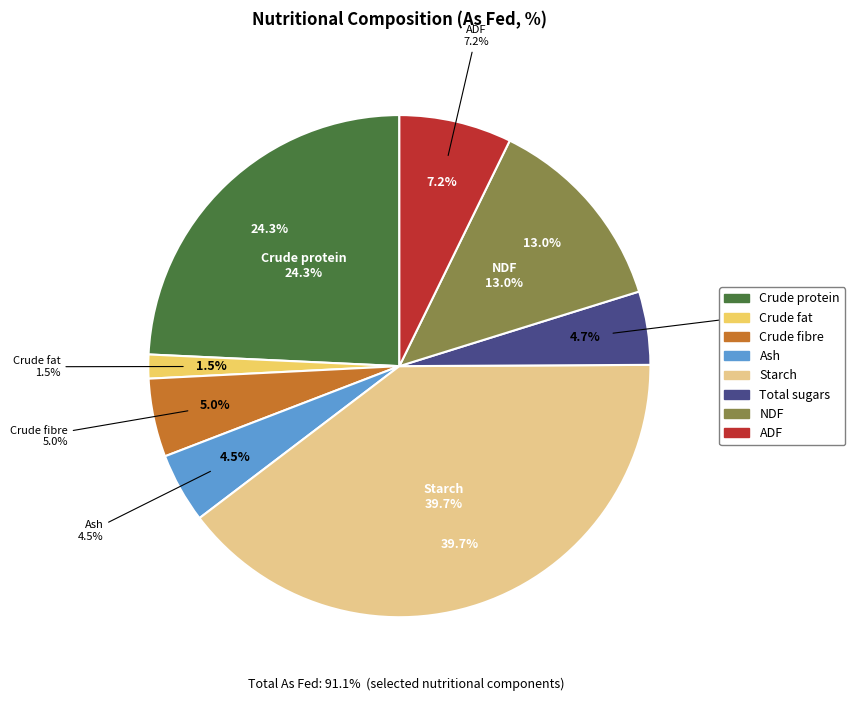

To the nearest percent, what is the difference between the Starch and Crude fat slice percentages?

38%